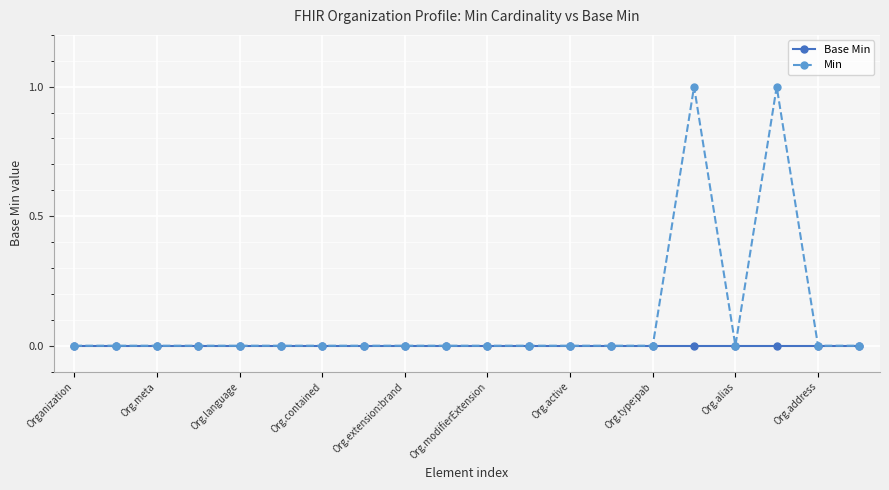

Which series has the largest range (max minus min)?

Min